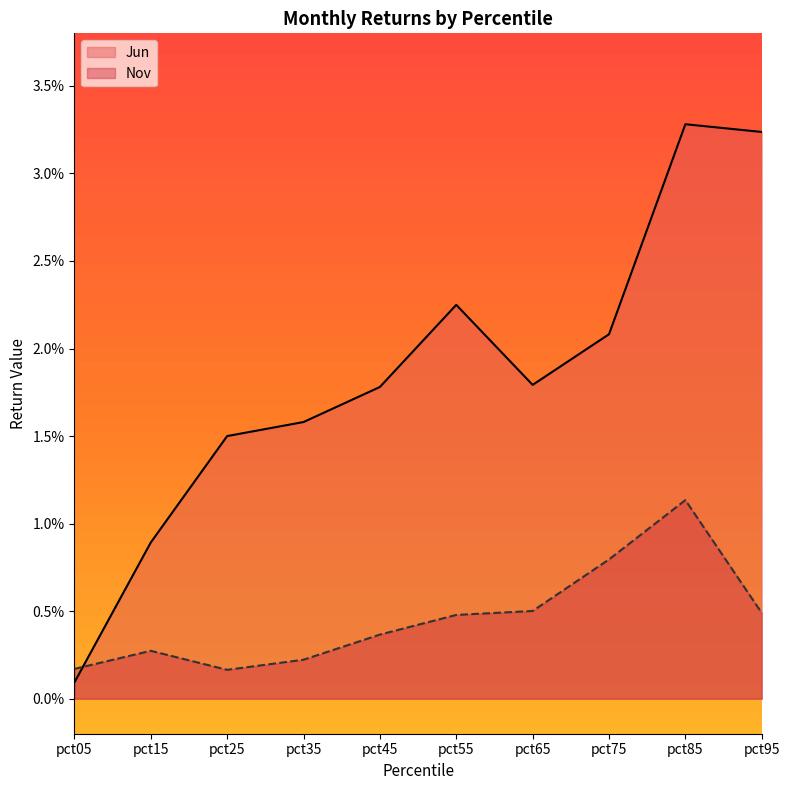

Does the chart display data point markers on the line(s)?

No